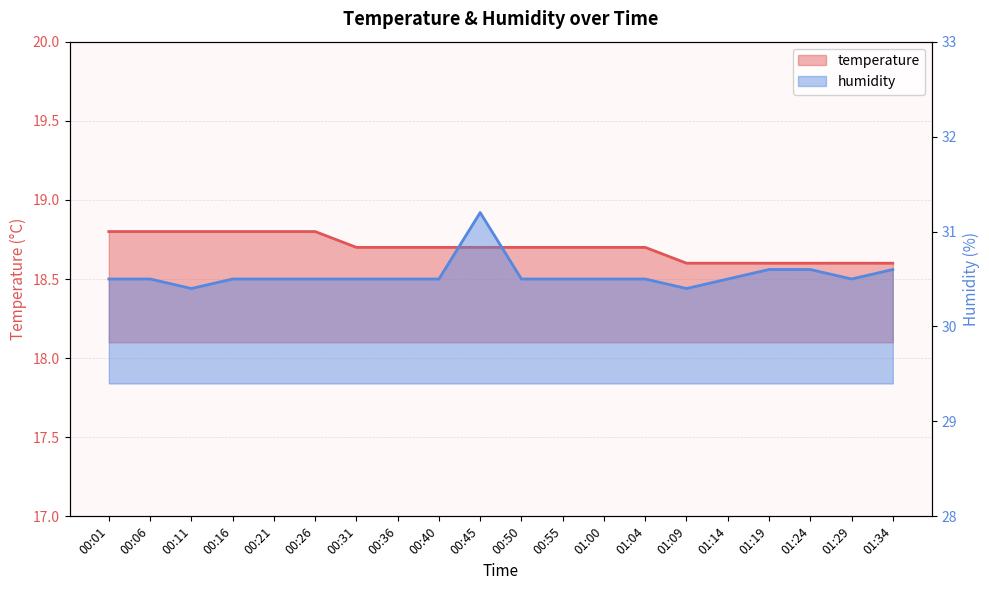

Reading left to right, list all the values displayed in this chart.

temperature: 18.8	18.8	18.8	18.8	18.8	18.8	18.7	18.7	18.7	18.7	18.7	18.7	18.7	18.7	18.6	18.6	18.6	18.6	18.6	18.6
humidity: 30.5	30.5	30.4	30.5	30.5	30.5	30.5	30.5	30.5	31.2	30.5	30.5	30.5	30.5	30.4	30.5	30.6	30.6	30.5	30.6